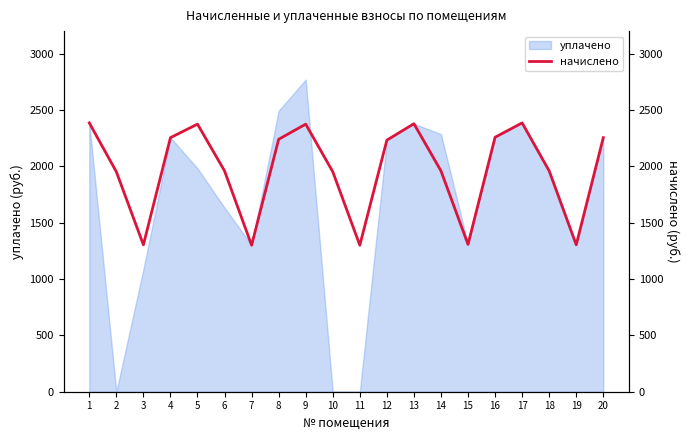

The value of уплачено at 8 is 2493.2. True or false?

True